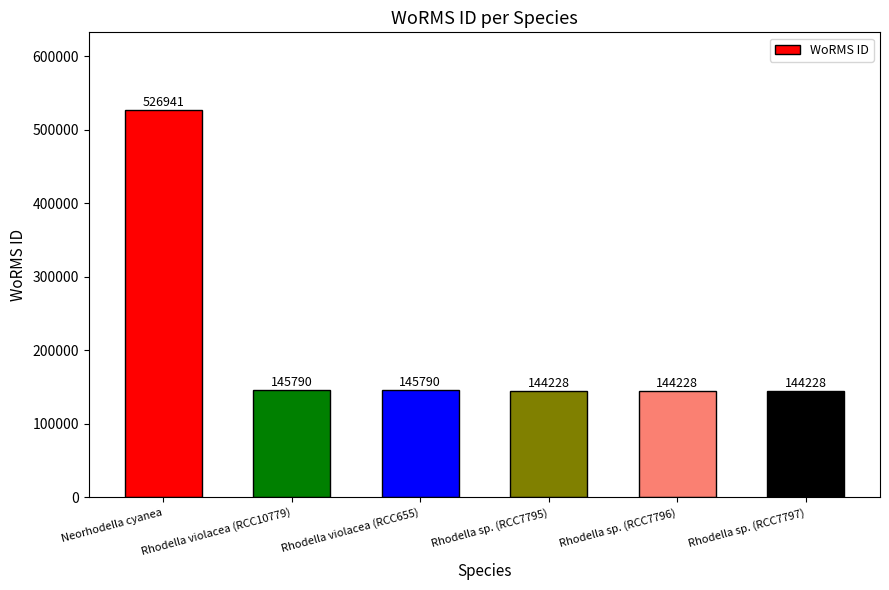

Approximately how many times larger is the value at Rhodella sp. (RCC7797) compared to Rhodella violacea (RCC655)?

1.0